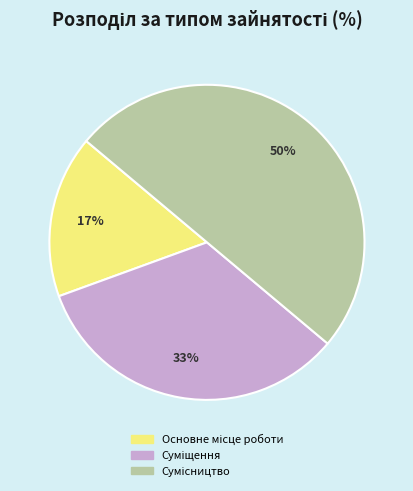

To the nearest percent, what is the average slice percentage?

33%